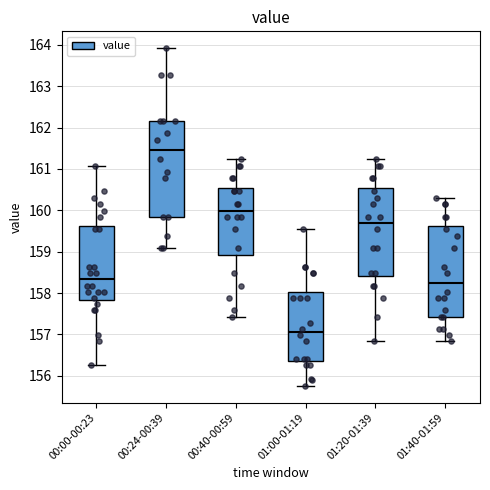

Where does the median line of the box for 01:20-01:39 sit on the y-axis? The values are not printed on the chart, so give them approximately, as read against the axis.

159.7